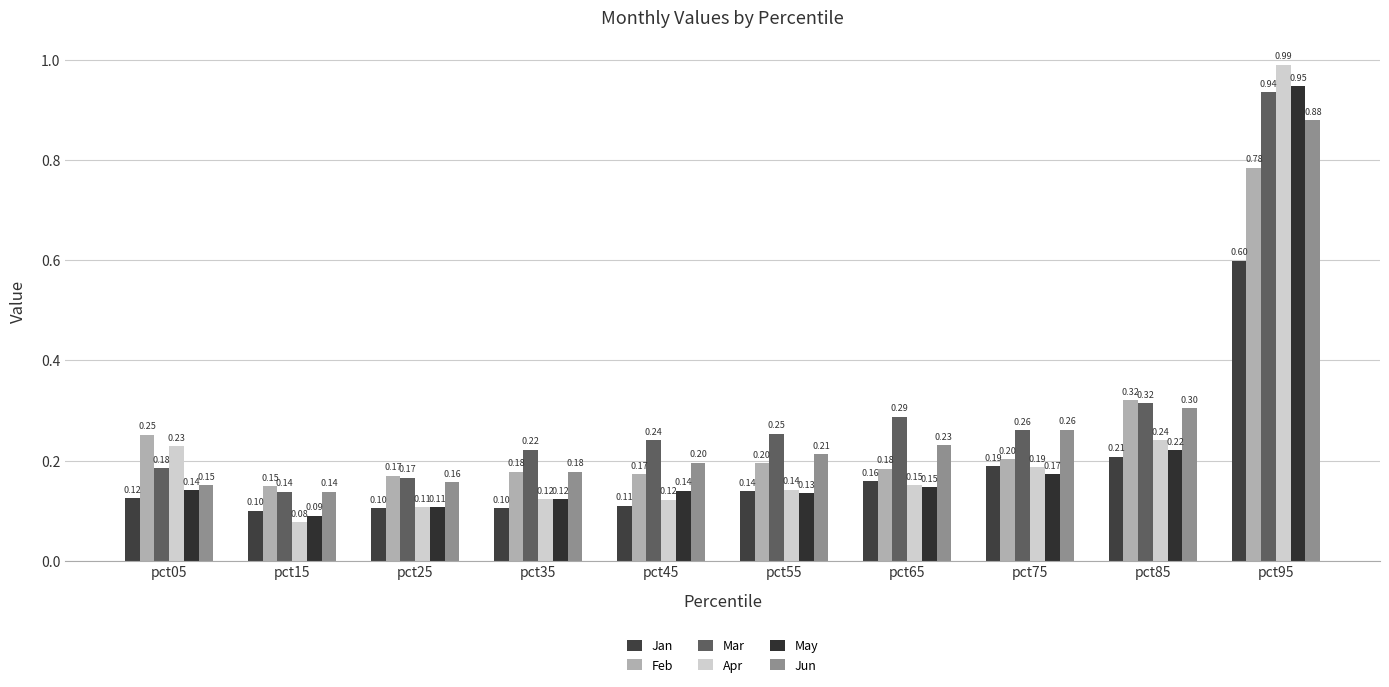

Reading left to right, what are all the values shown in this chart?

Jan: 0.1	0.1	0.1	0.1	0.1	0.1	0.2	0.2	0.2	0.6
Feb: 0.3	0.1	0.2	0.2	0.2	0.2	0.2	0.2	0.3	0.8
Mar: 0.2	0.1	0.2	0.2	0.2	0.3	0.3	0.3	0.3	0.9
Apr: 0.2	0.1	0.1	0.1	0.1	0.1	0.2	0.2	0.2	1.0
May: 0.1	0.1	0.1	0.1	0.1	0.1	0.1	0.2	0.2	0.9
Jun: 0.2	0.1	0.2	0.2	0.2	0.2	0.2	0.3	0.3	0.9